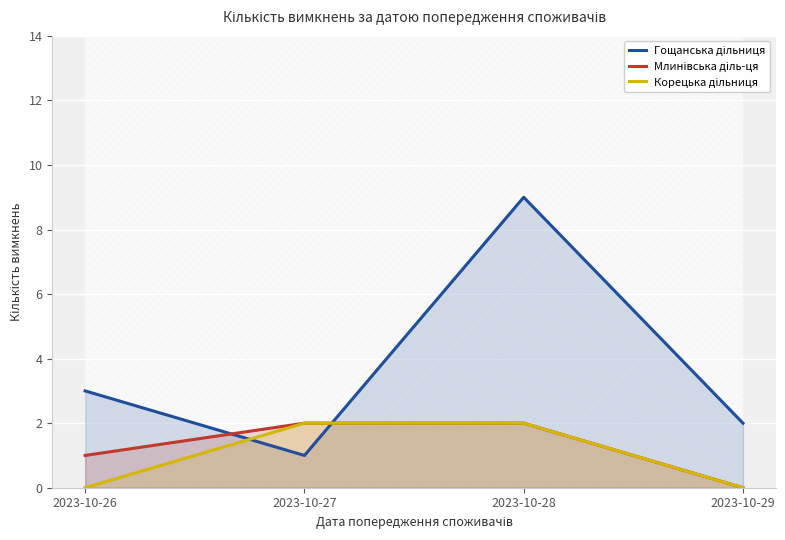

Reading left to right, list all the values displayed in this chart.

Гощанська дільниця: 3	1	9	2
Млинівська діль-ця: 1	2	2	0
Корецька дільниця: 0	2	2	0